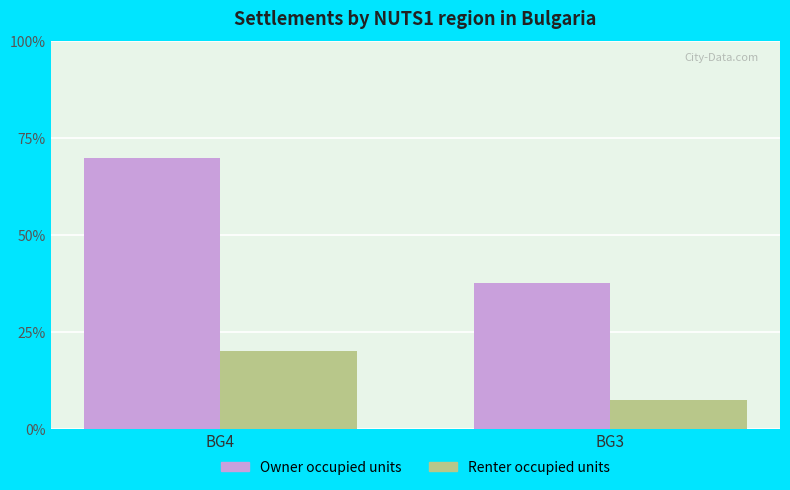

Are the bars horizontal?

No